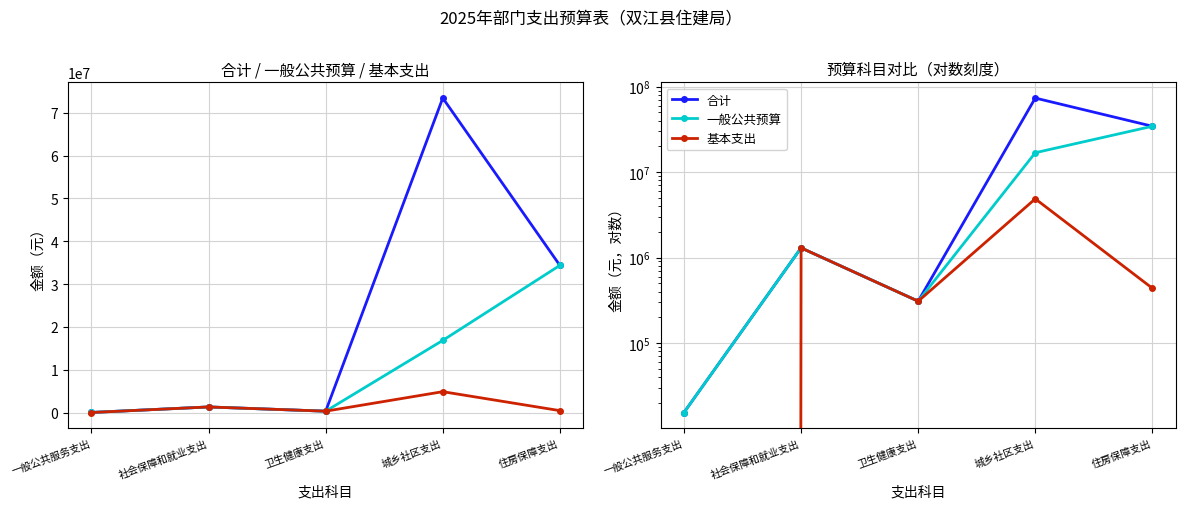

The 一般公共预算 series shows 15400.0 at 一般公共服务支出. True or false?

True